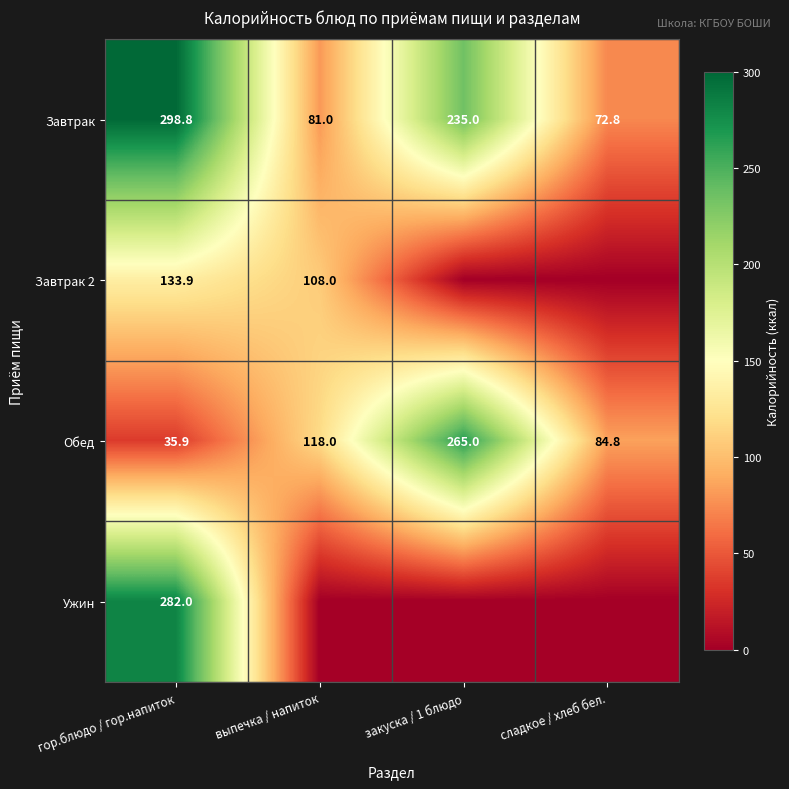

What is the total value across all series at гор.блюдо / гор.напиток?

750.6